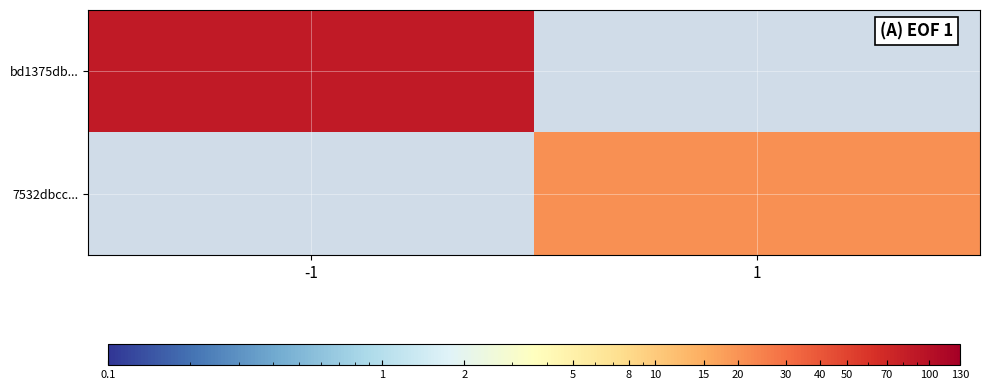

List the labels in order of bd1375db... value, largest first.

-1, 1